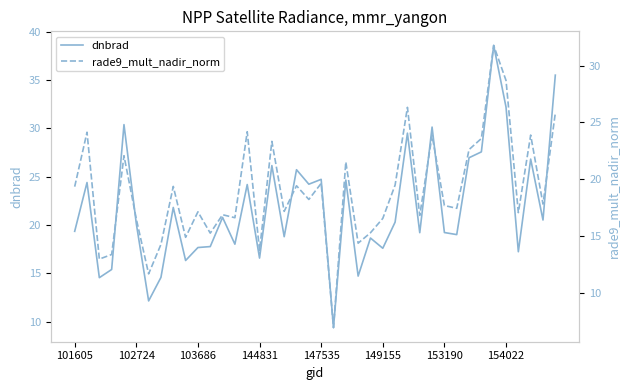

Where does the rade9_mult_nadir_norm series first go above 17?

101605